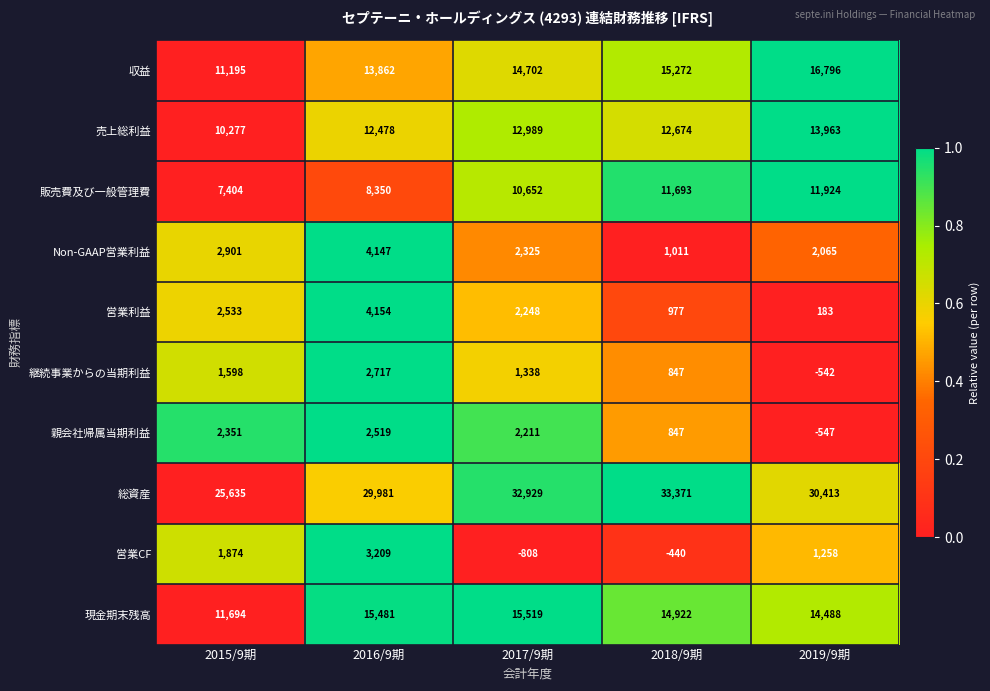

Which series has the largest total across all categories?

総資産